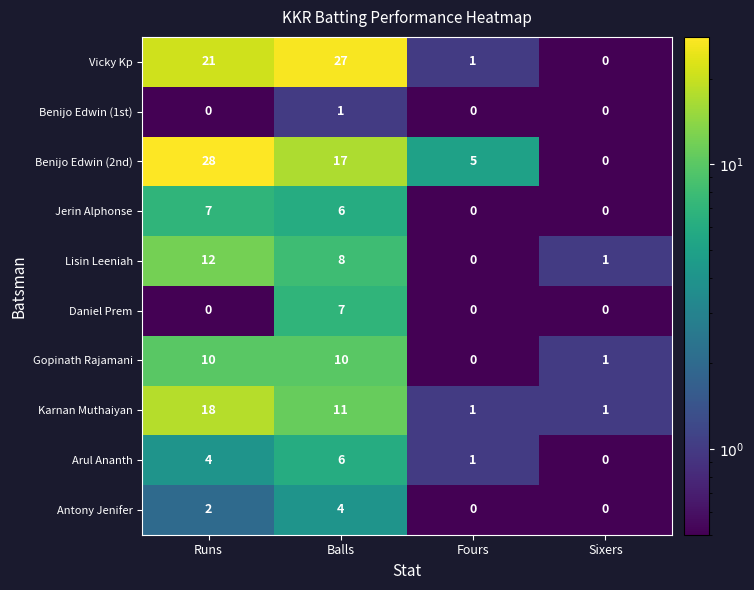

The Antony Jenifer series shows -2 at Sixers. True or false?

False